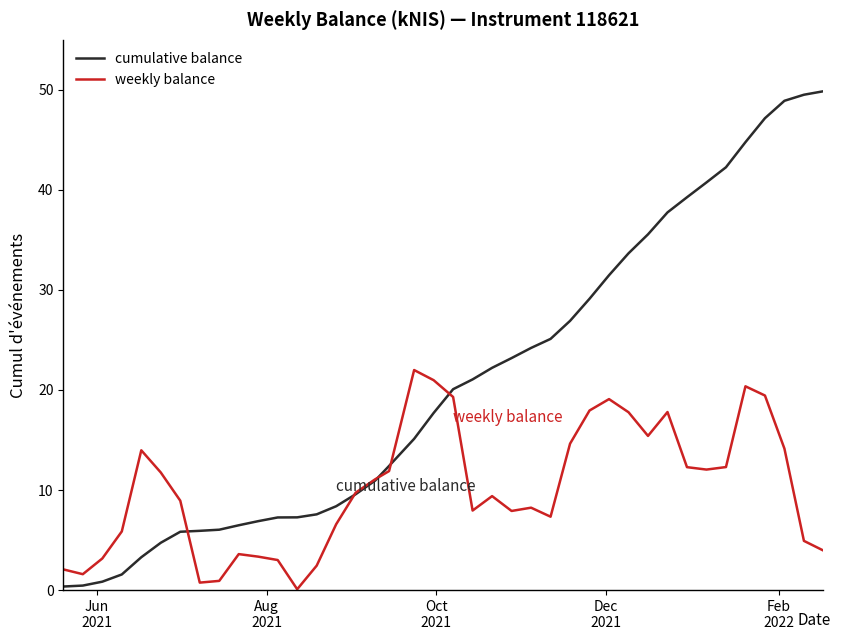

How many values in the cumulative balance series exceed 20?

20